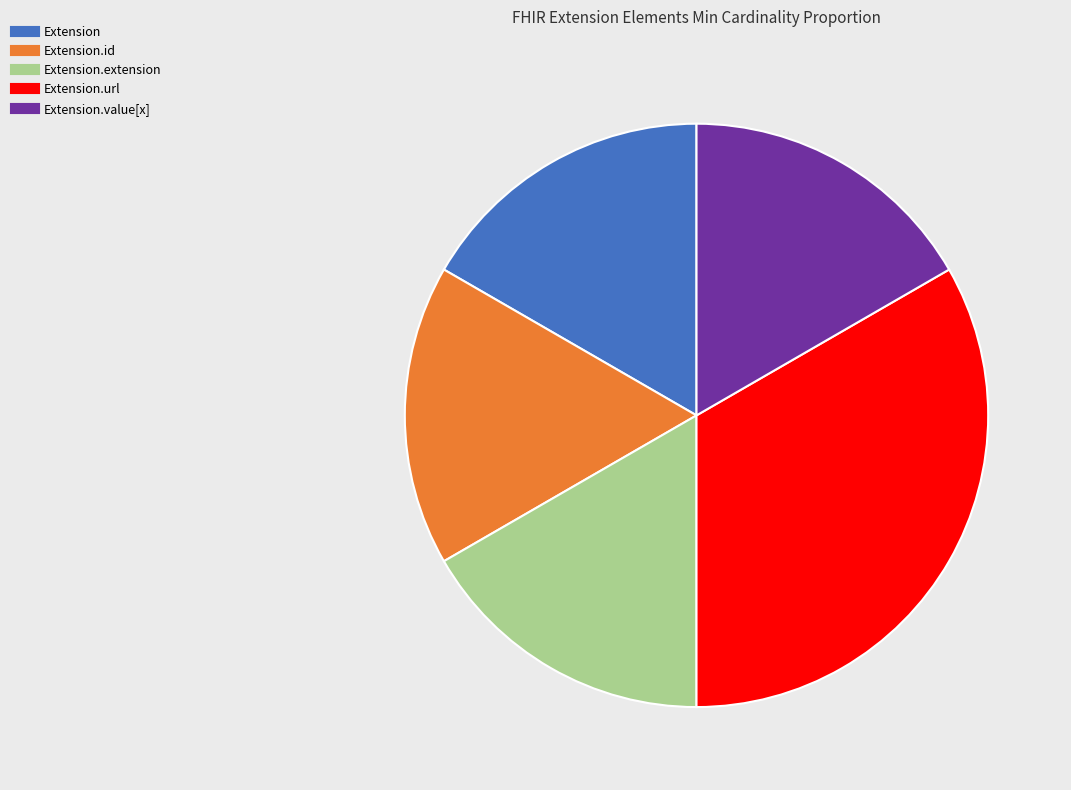

Is there a majority slice in this chart?

No